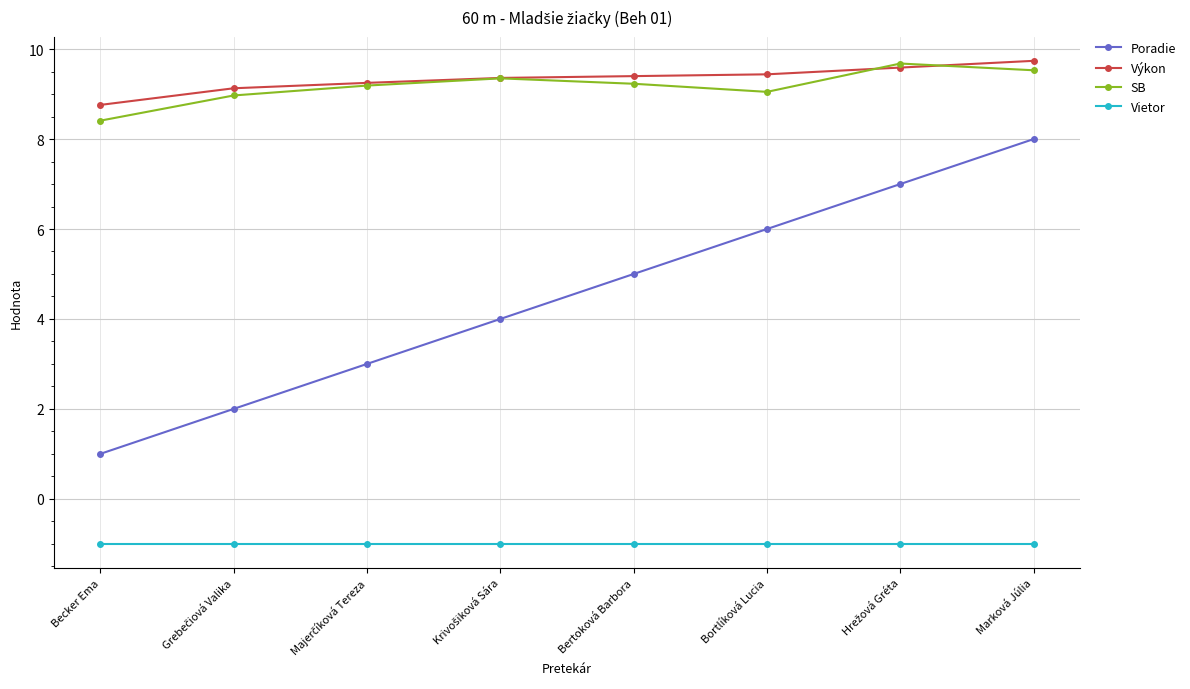

What is the average value of the Vietor series?

-1.0